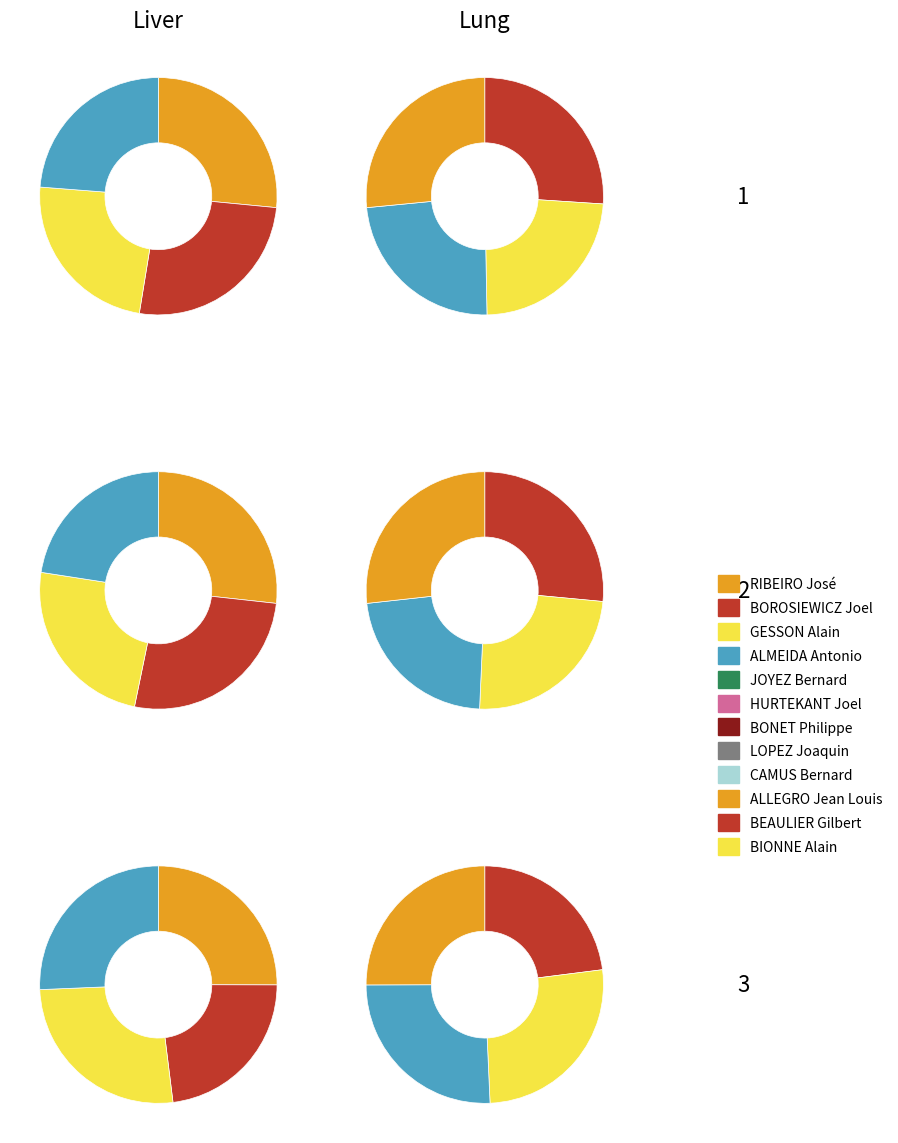

Is it true that HURTEKANT Joel is 17% of the pie?

False